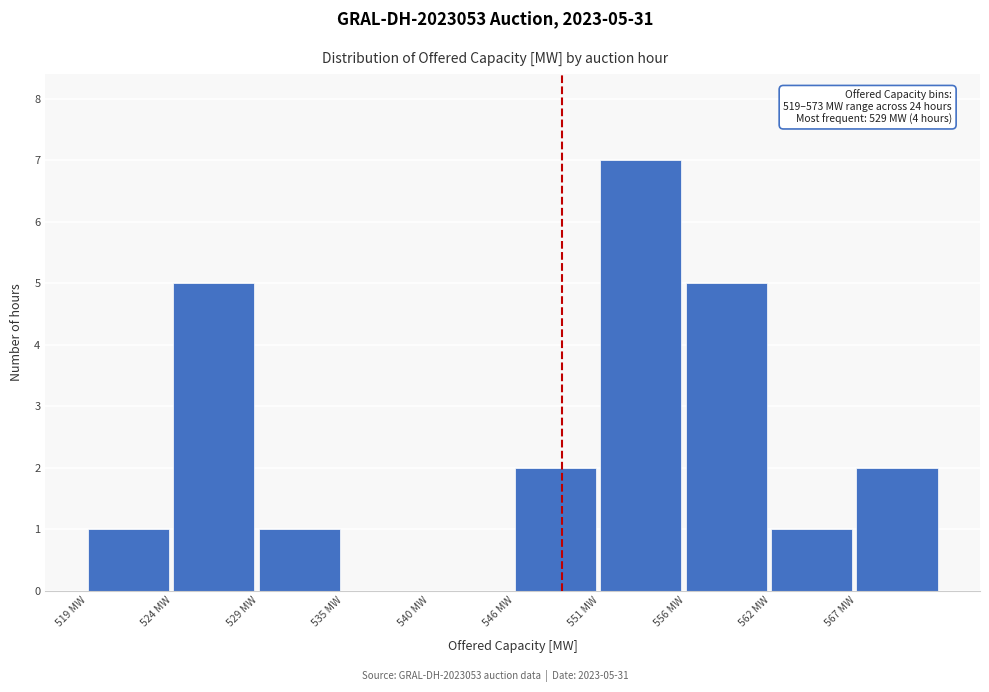

Reading left to right, extract all data points from this chart.

519 MW=1	524 MW=5	529 MW=1	535 MW=0	540 MW=0	546 MW=2	551 MW=7	556 MW=5	562 MW=1	567 MW=2